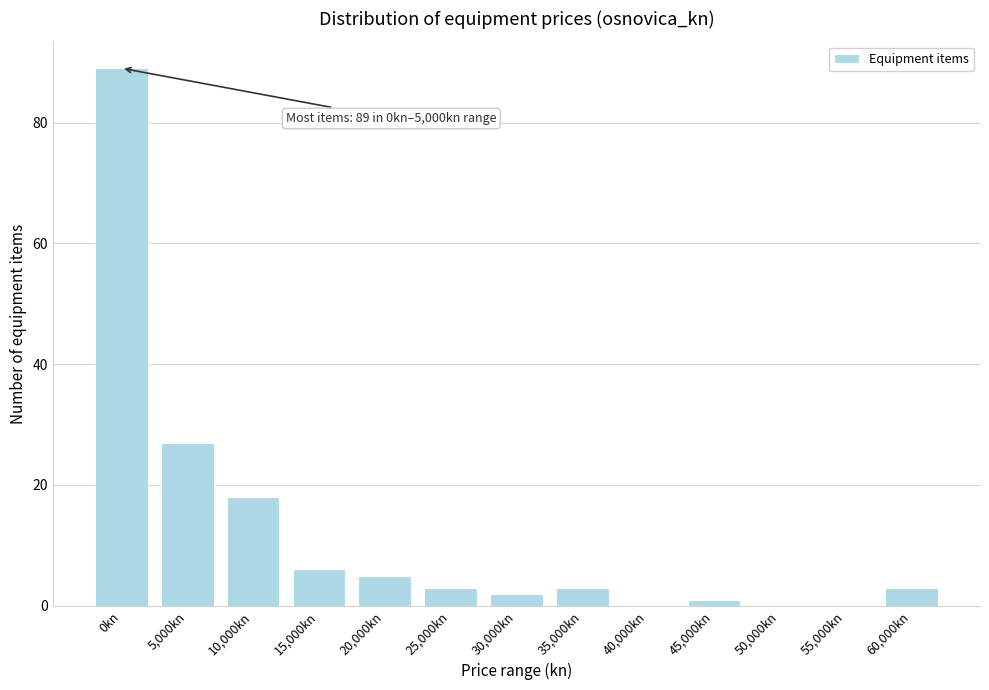

Reading left to right, what are all the values shown in this chart?

0kn=89	5,000kn=27	10,000kn=18	15,000kn=6	20,000kn=5	25,000kn=3	30,000kn=2	35,000kn=3	40,000kn=0	45,000kn=1	50,000kn=0	55,000kn=0	60,000kn=3